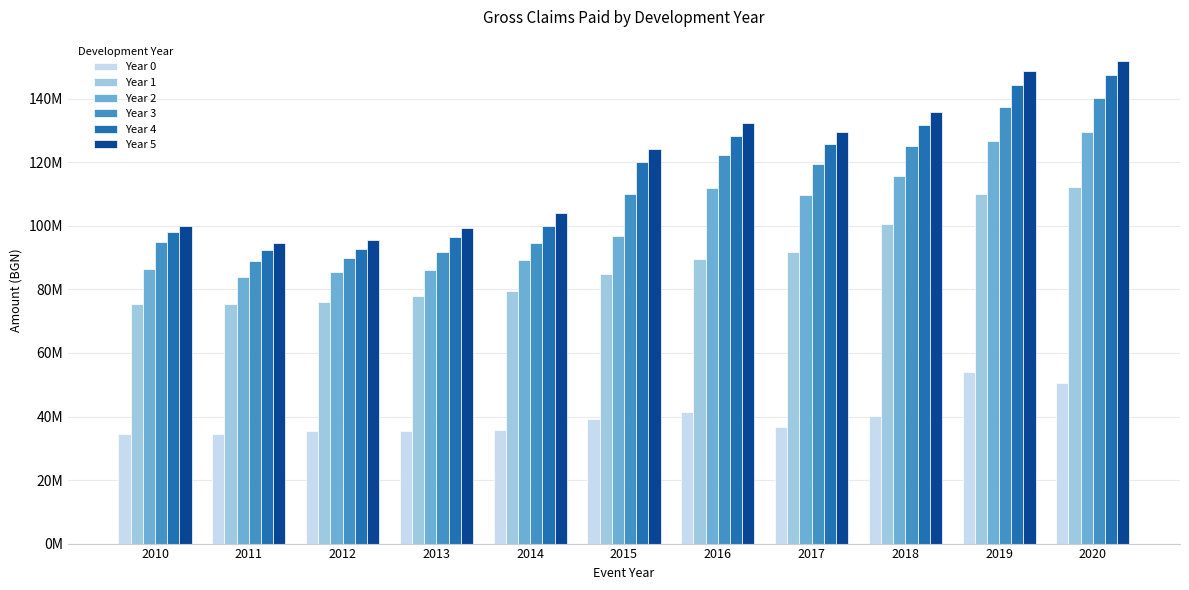

At how many categories does at least one series exceed 35011090?

11